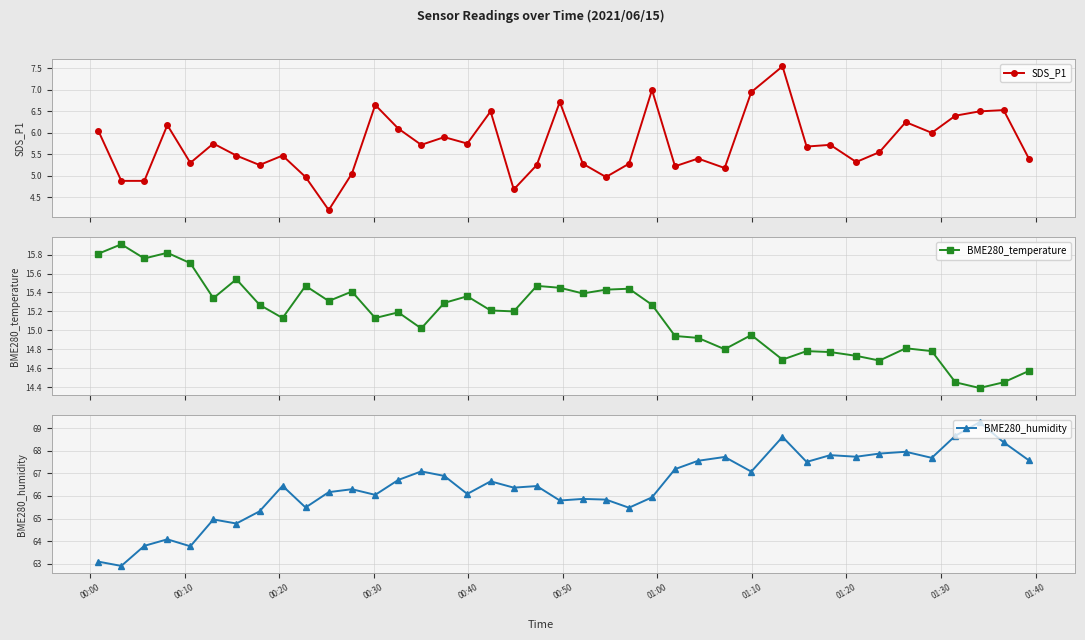

How many series are shown in this chart?

3